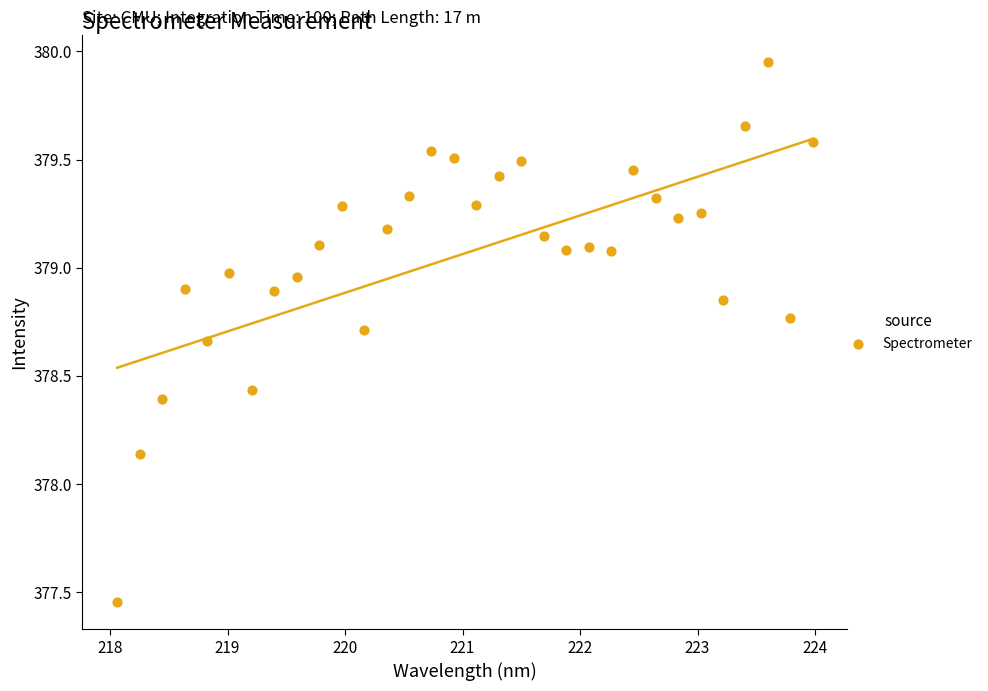

What is the range of Y values (max minus min)?

2.5